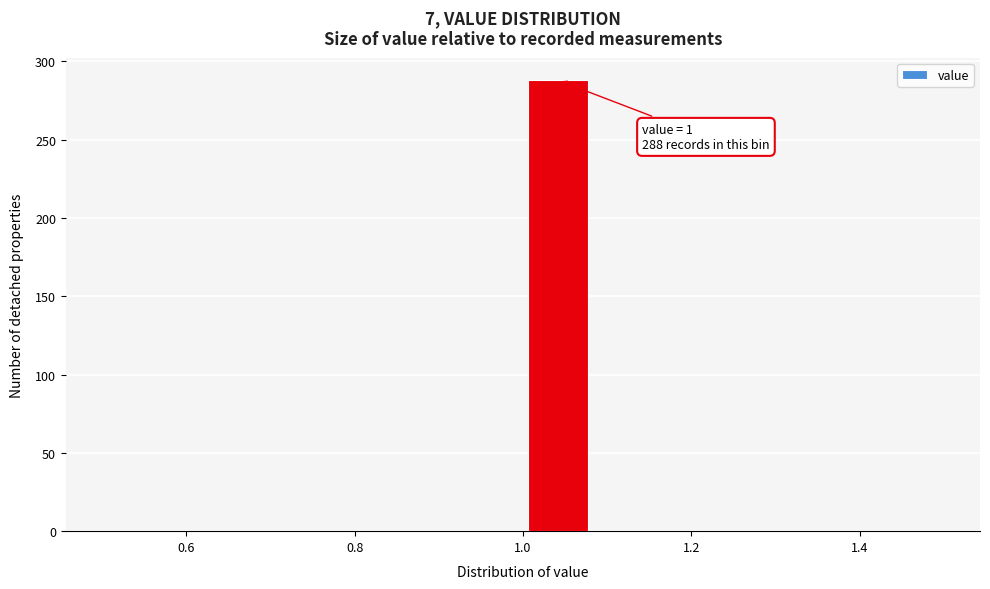

Over which range of the x-axis is the bar tallest?

1.00 to 1.08